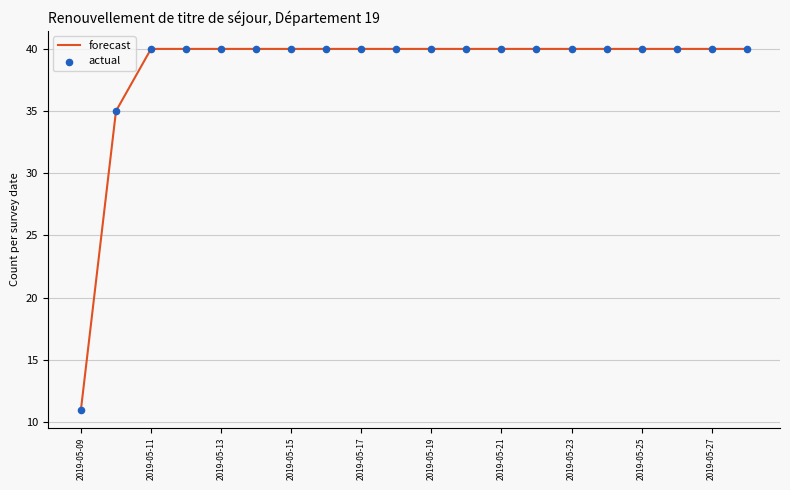

What is the maximum value shown in the chart?

40